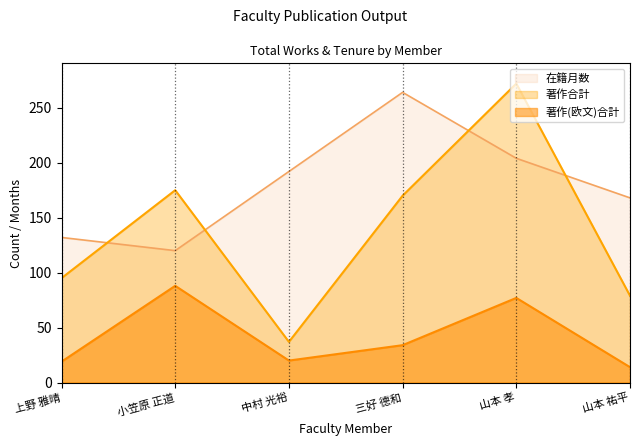

What position from the right is 山本 孝?

2